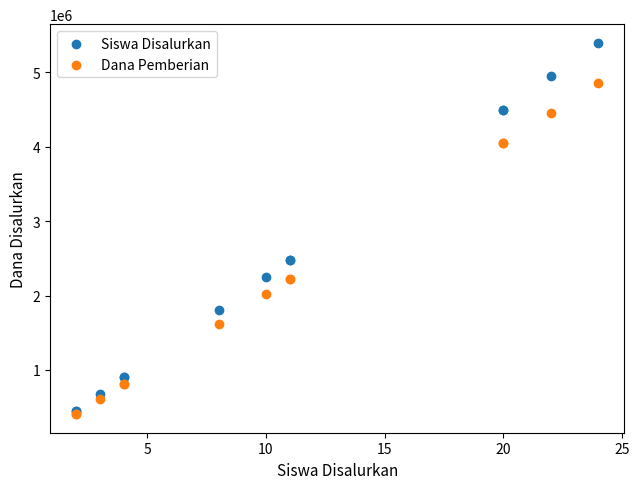

Which series contains the highest Y value?

Siswa Disalurkan